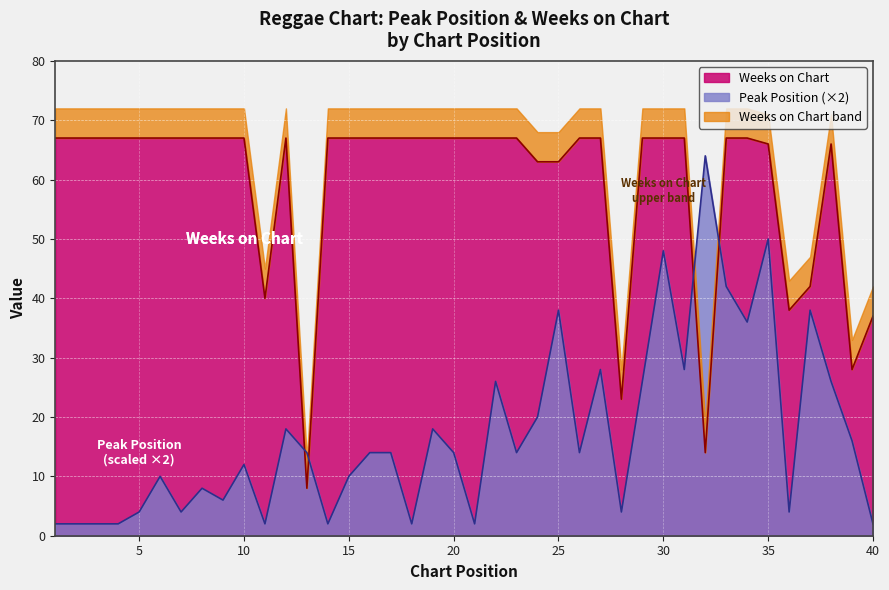

At which category does Weeks on Chart reach its first local peak?

12